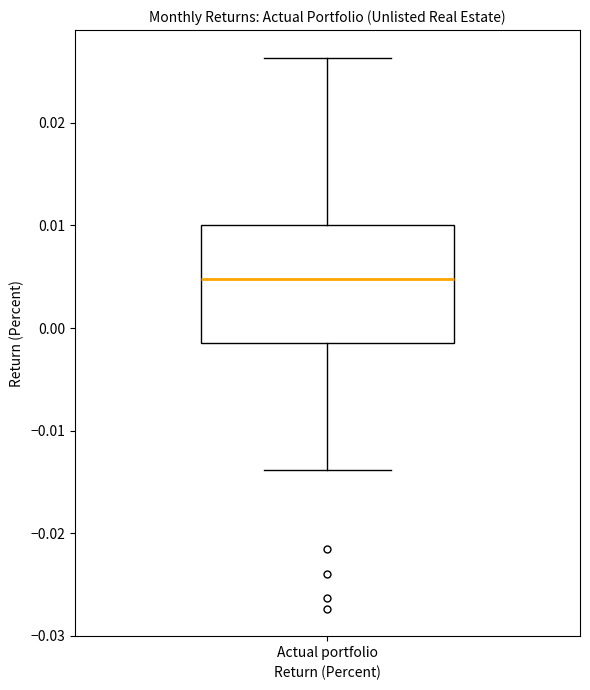

Where does the upper whisker of the box for Actual portfolio end on the y-axis? The values are not printed on the chart, so give them approximately, as read against the axis.

0.026